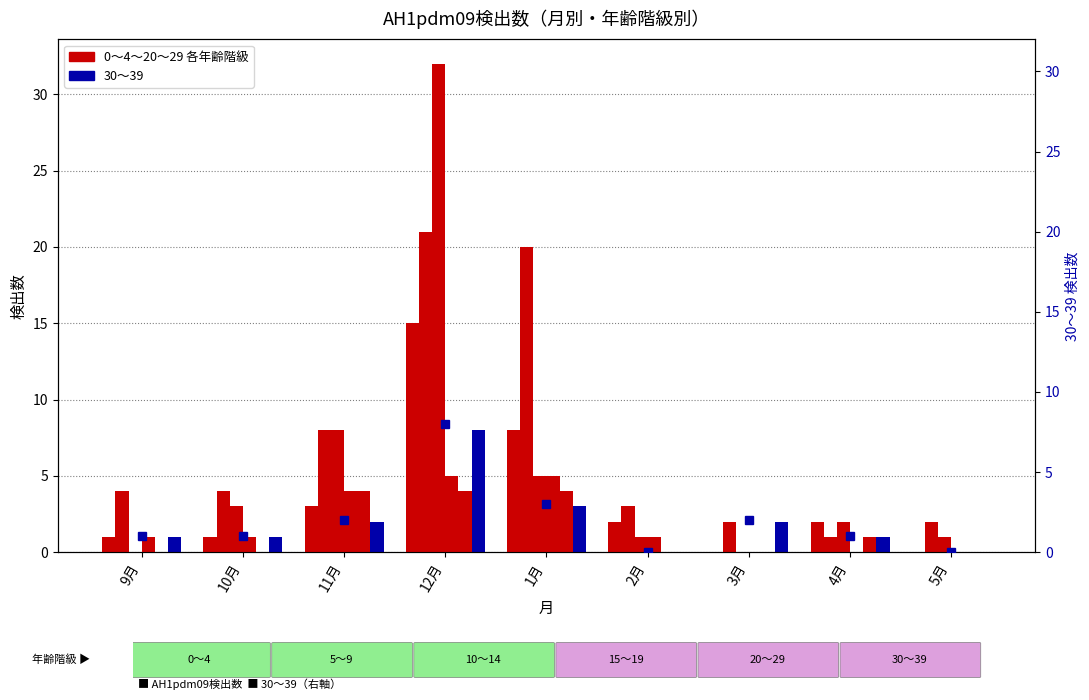

The 20～29 series shows 1 at 4月. True or false?

True